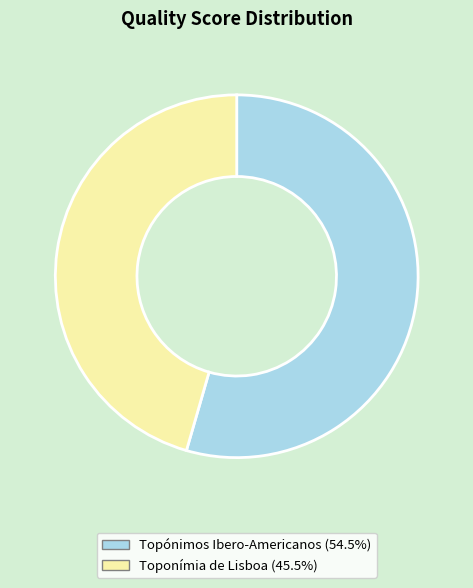

Which slice is the largest?

Topónimos Ibero-Americanos